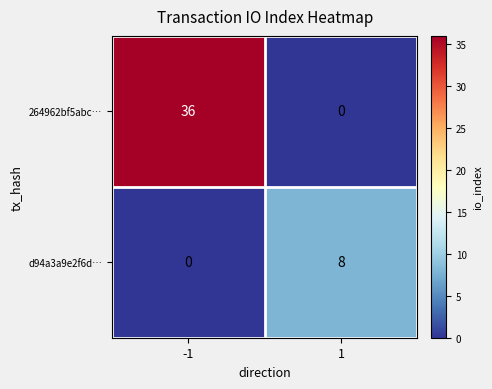

Which series has the widest spread of values?

264962bf5abc…